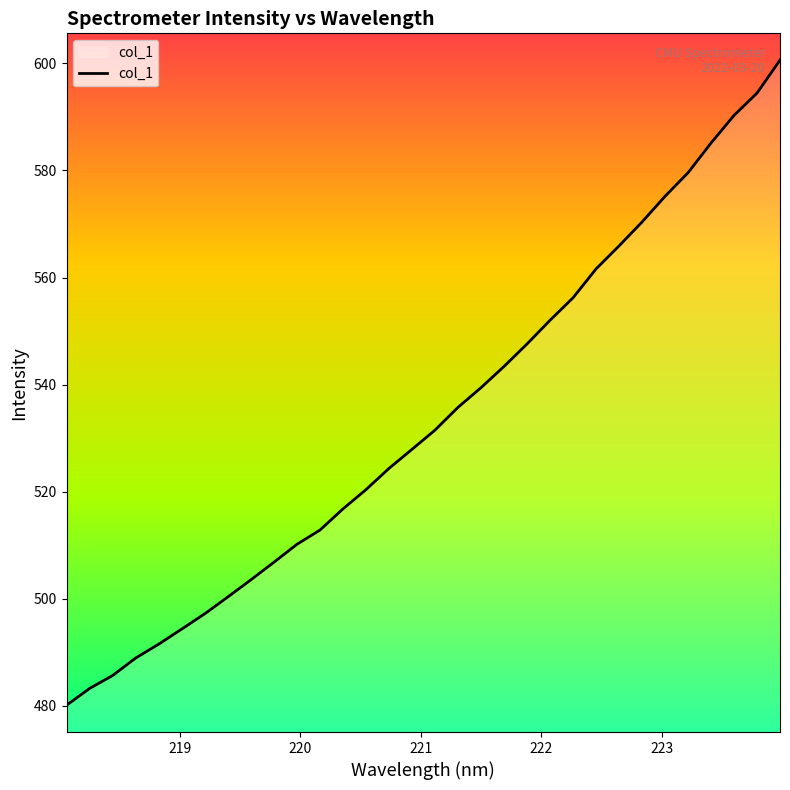

What is the maximum value shown in the chart?

600.6